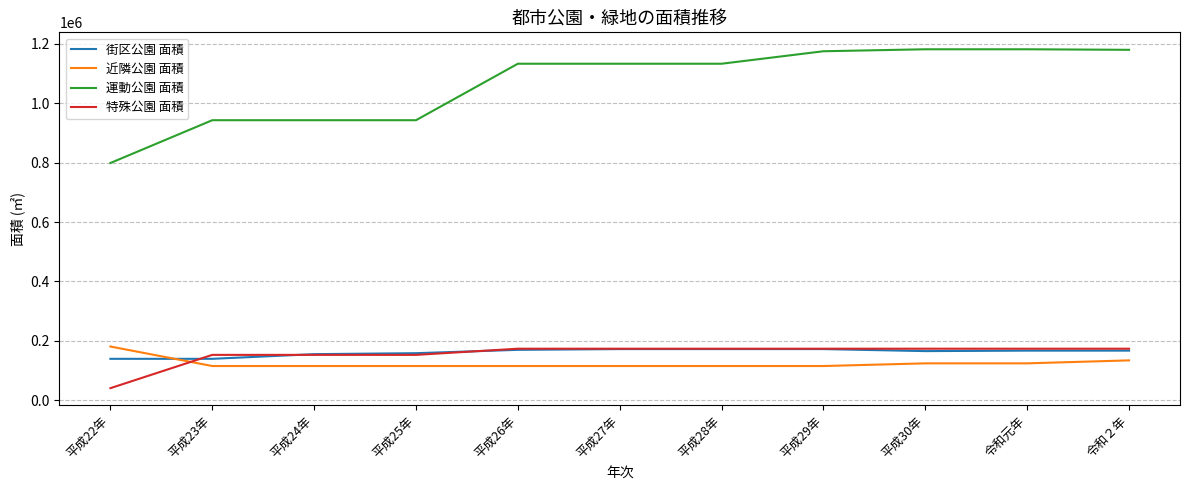

How many lines are shown in the chart?

4